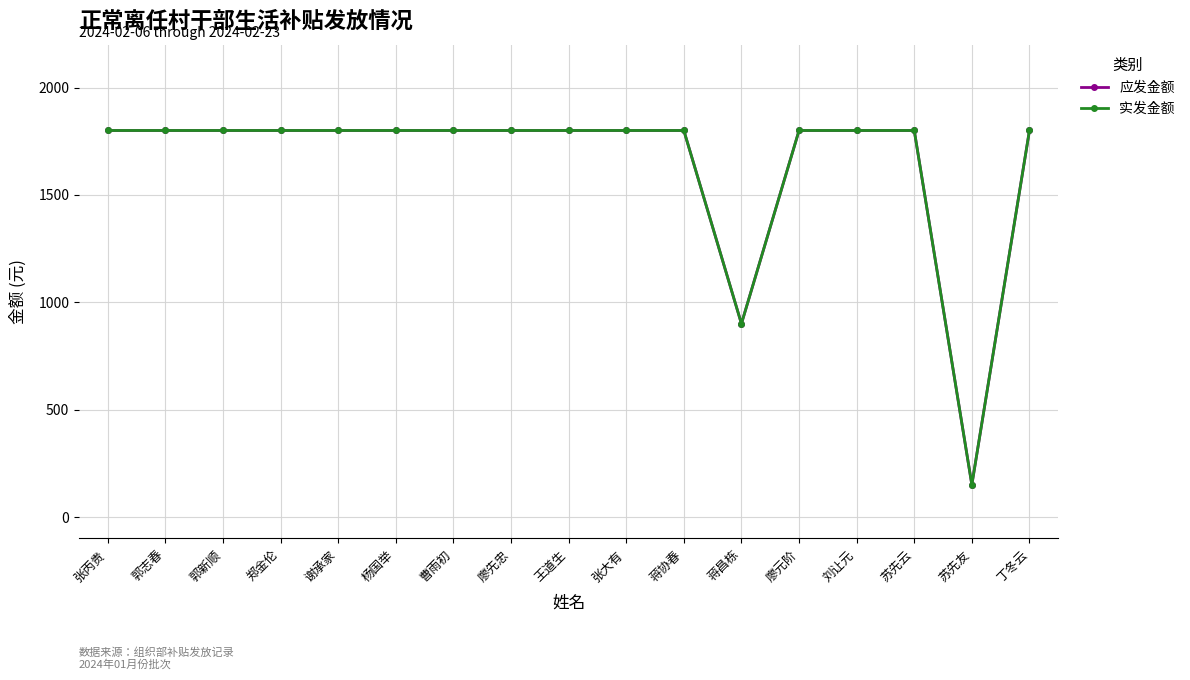

Does the chart have visible grid lines?

Yes